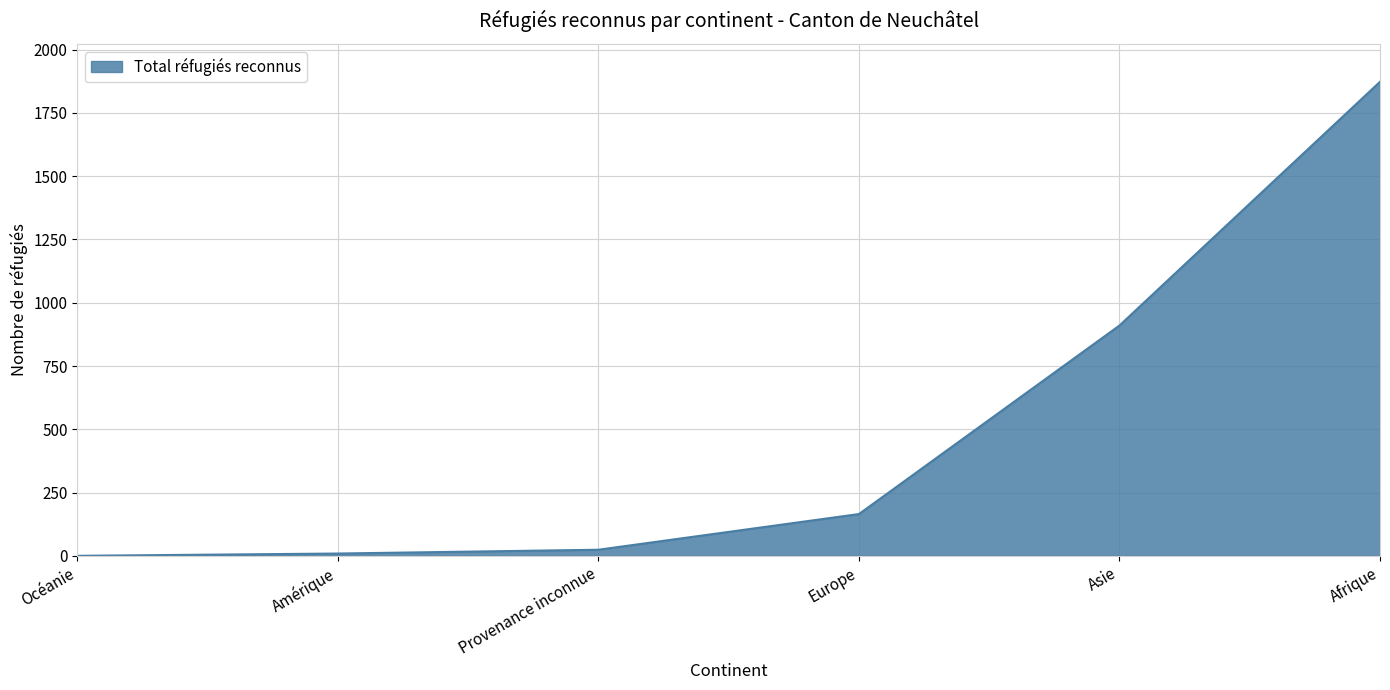

What is the sum of the values at Asie and Océanie?

910